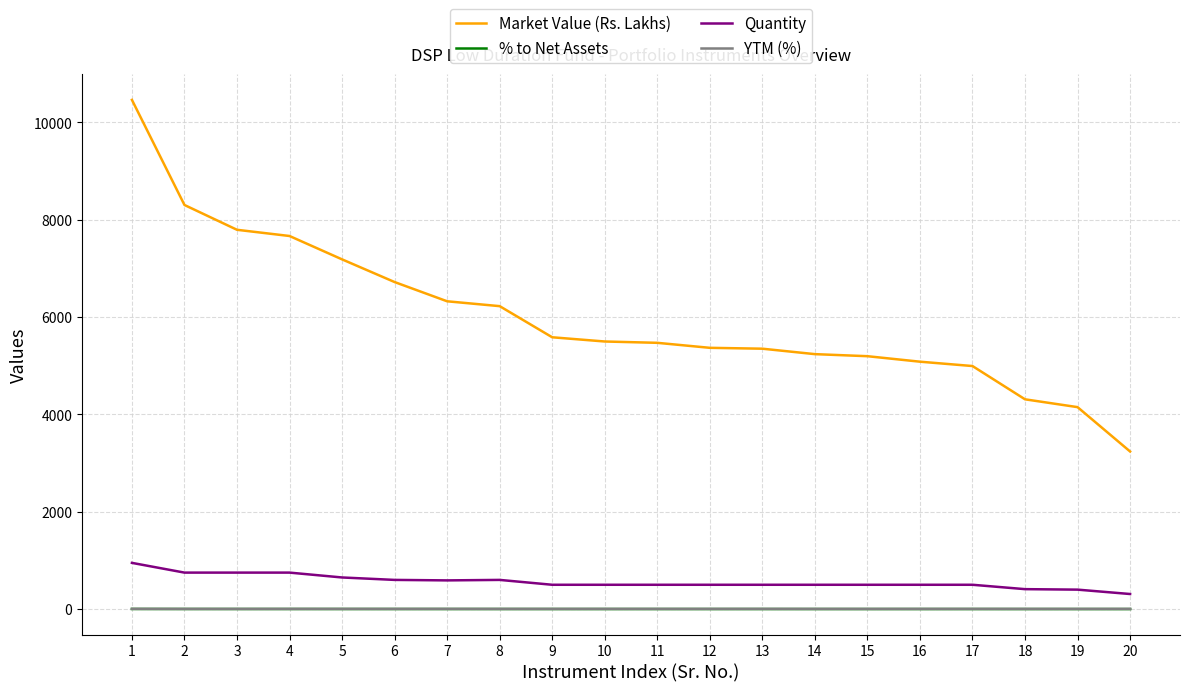

What is the average value of the % to Net Assets series?

1.5